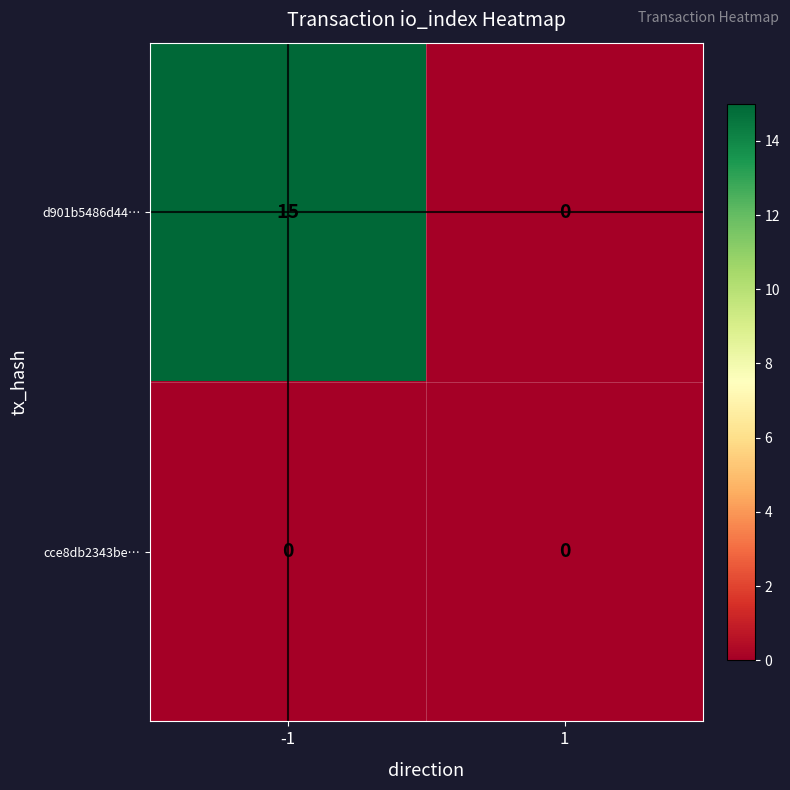

Reading left to right, list all the values displayed in this chart.

d901b5486d44…: 15	0
cce8db2343be…: 0	0